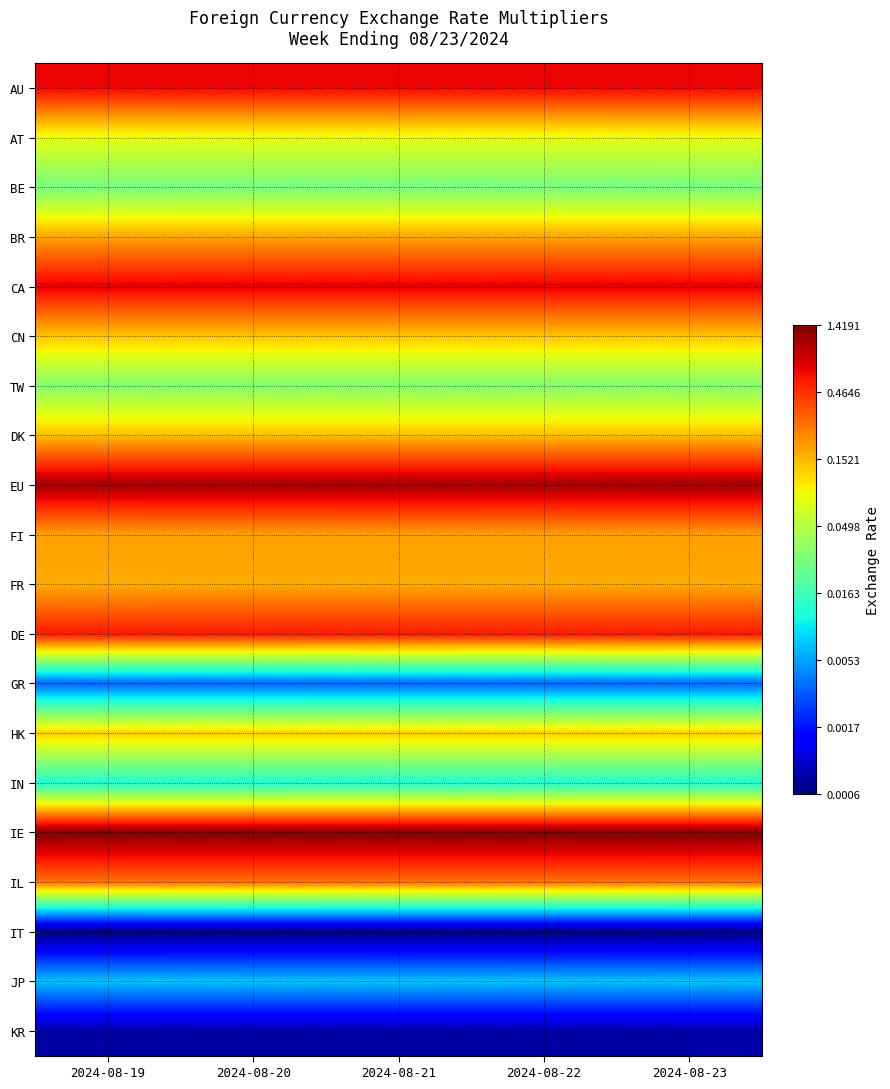

At 2024-08-20, list the series in order from largest to smallest.

IE, EU, CA, AU, DE, IL, FI, BR, FR, DK, CN, HK, AT, TW, BE, IN, JP, GR, KR, IT